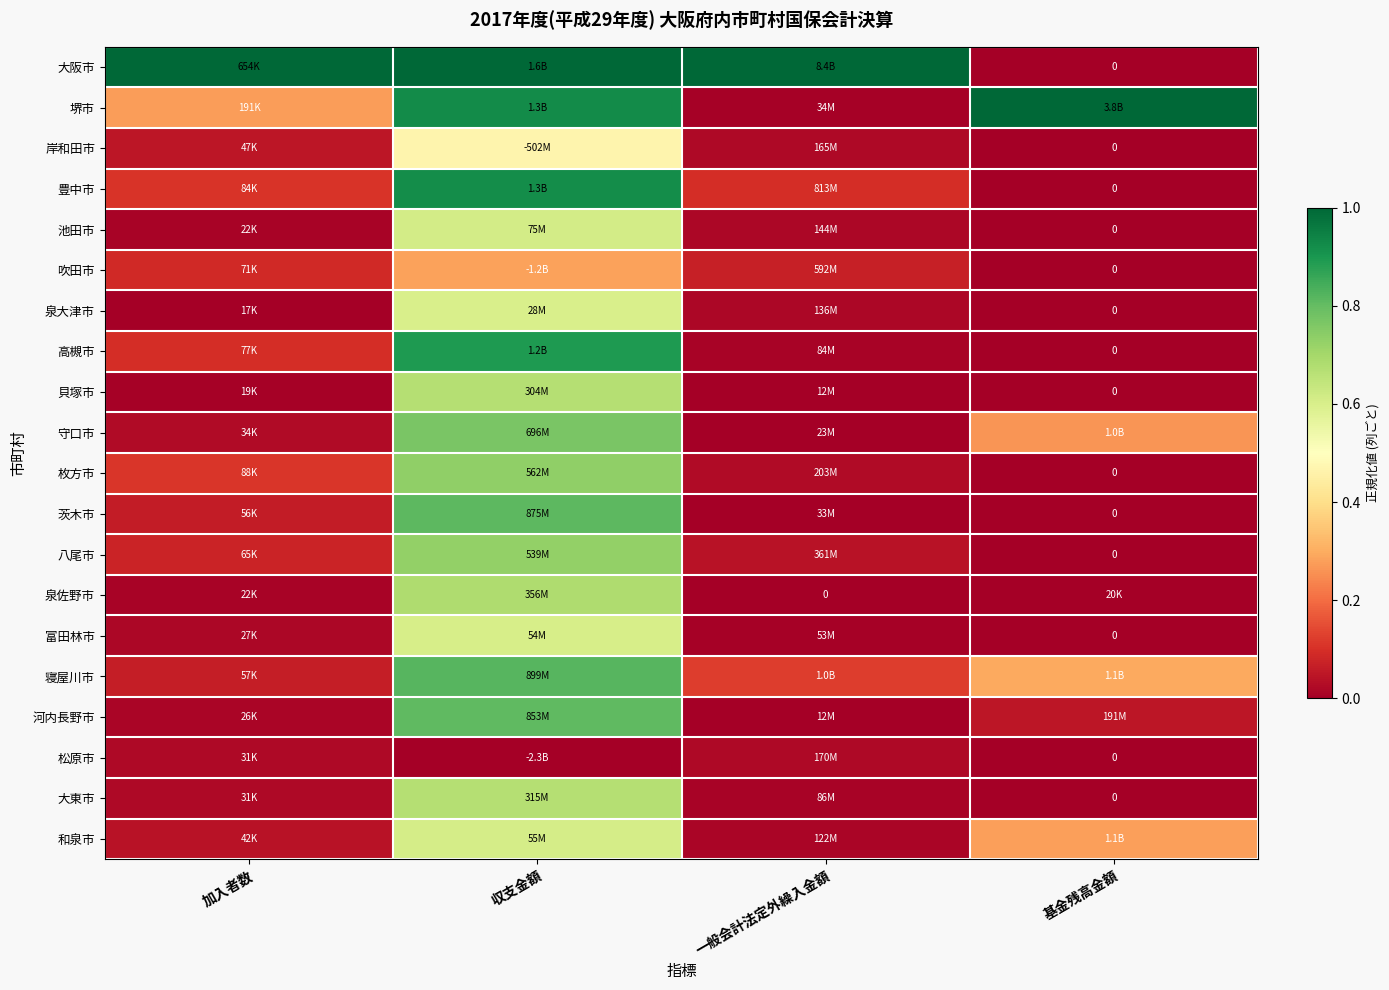

How many values in the 豊中市 series exceed 0?

3